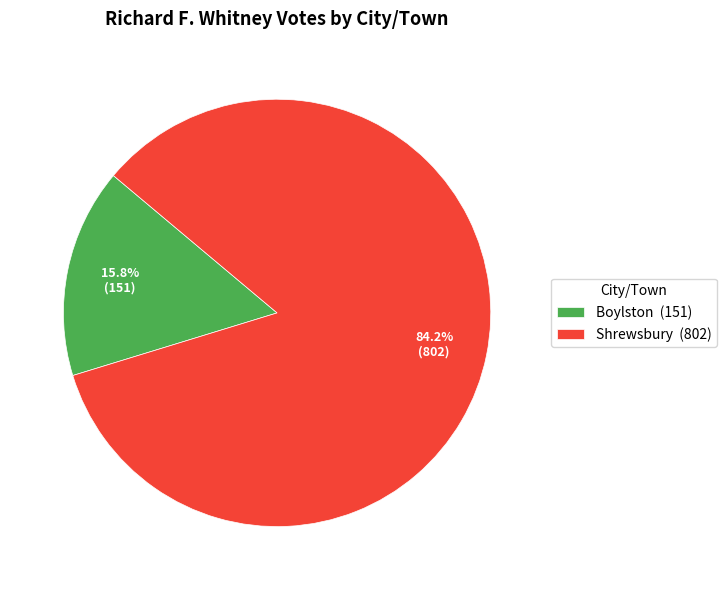

To the nearest percent, what percentage of the pie is Boylston?

16%